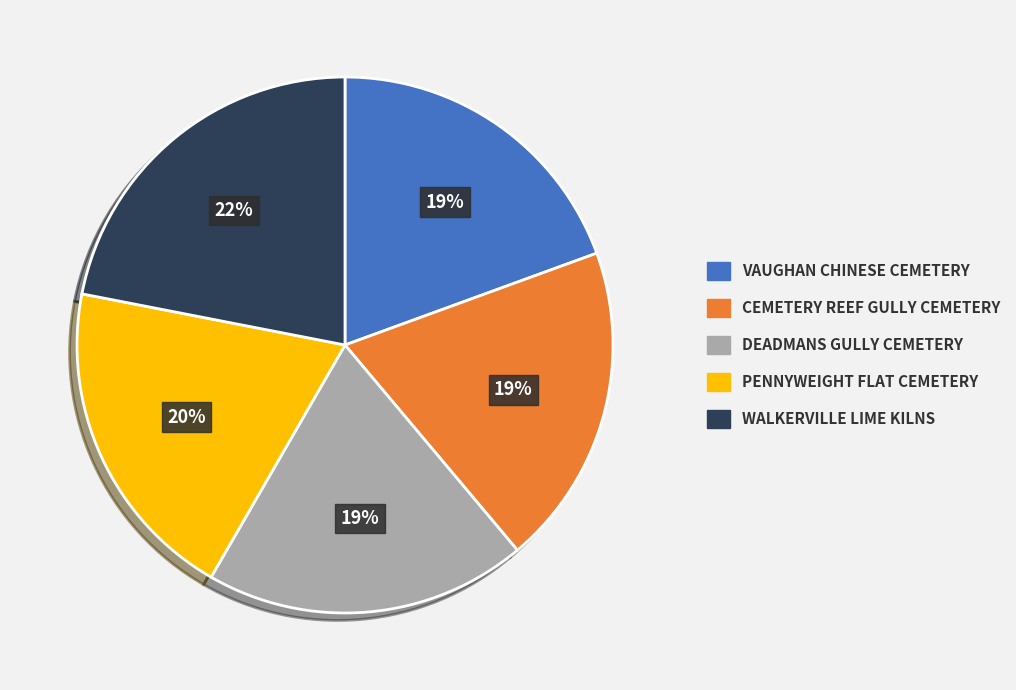

To the nearest percent, what is the combined percentage of DEADMANS GULLY CEMETERY and WALKERVILLE LIME KILNS?

41%